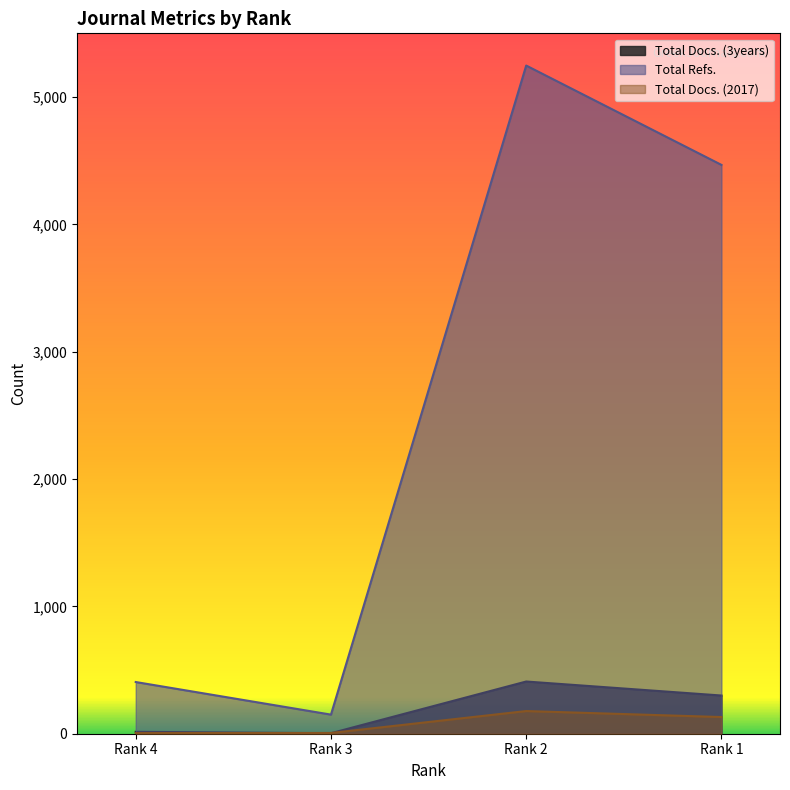

What is the difference between the Total Docs. (3years) values at Rank 1 and Rank 2?

110